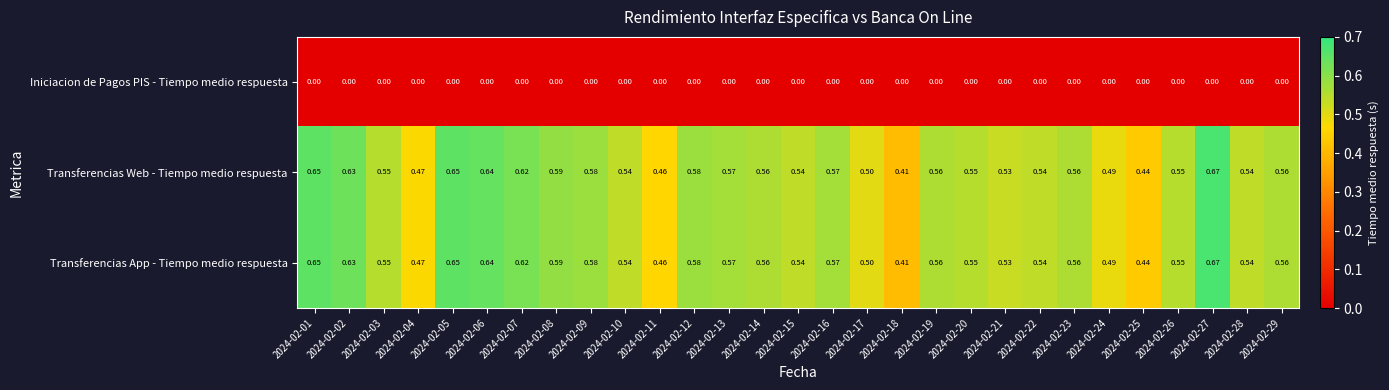

Is the value of Transferencias App - Tiempo medio respuesta at 2024-02-02 greater than the value of Iniciacion de Pagos PIS - Tiempo medio respuesta at 2024-02-26?

Yes